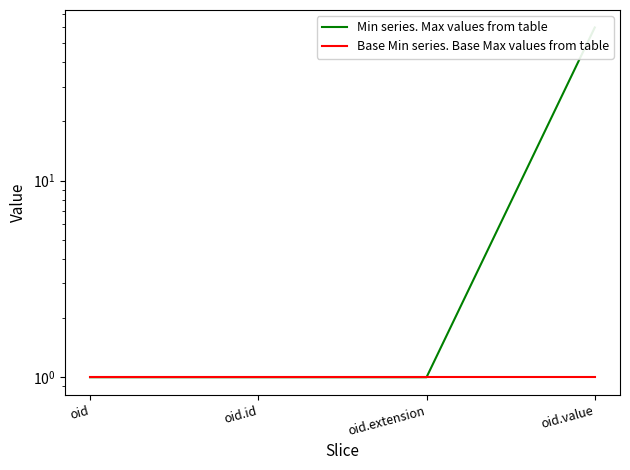

What is the spread (max minus min) of values at oid.value?

59